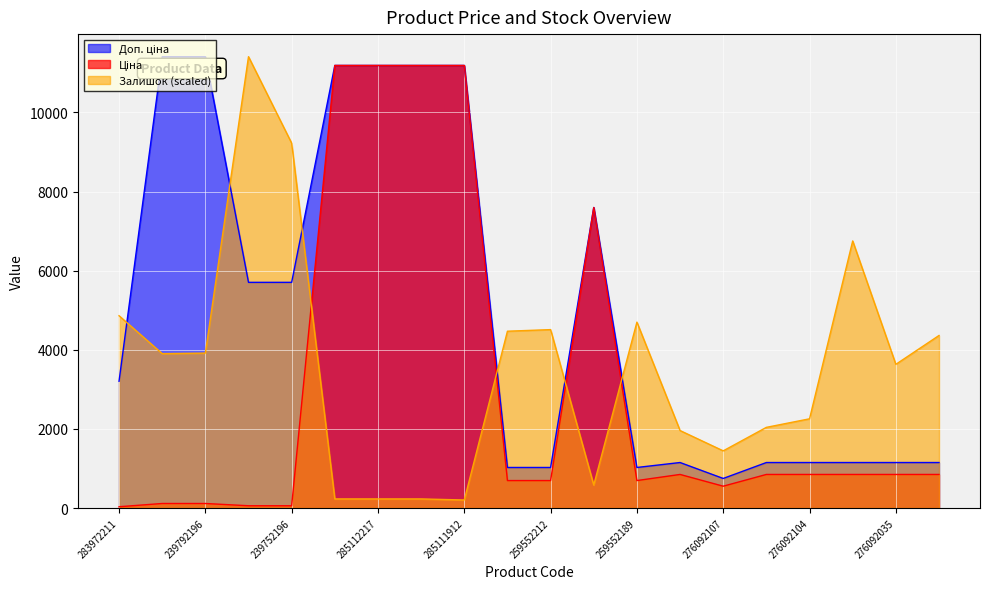

Which series ends up on top after the final intersection of Доп. ціна and Залишок?

Залишок